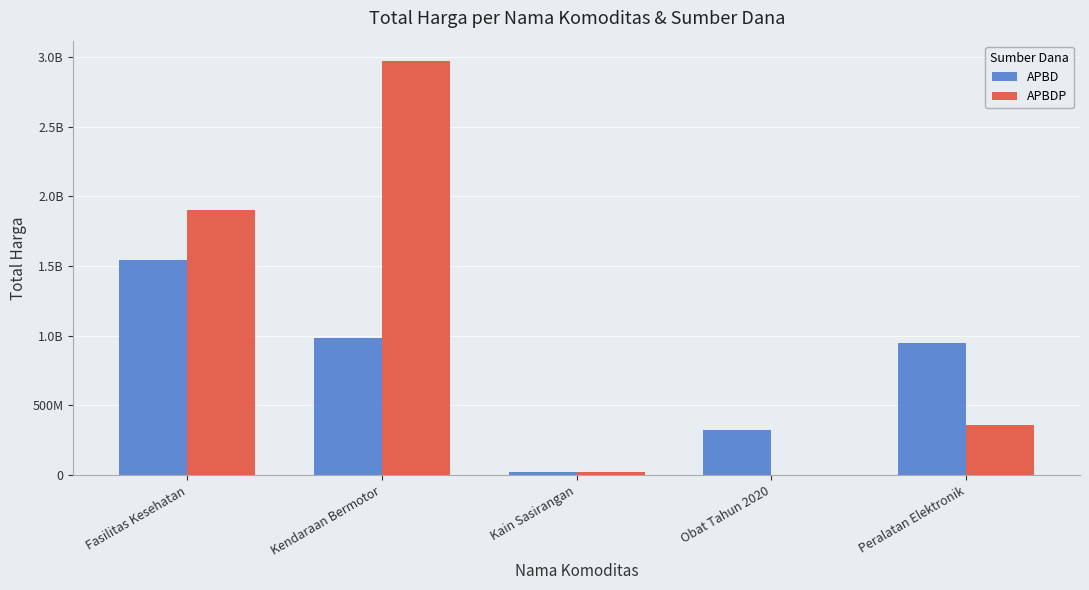

The value of APBDP at Kendaraan Bermotor is 1442657950. True or false?

False